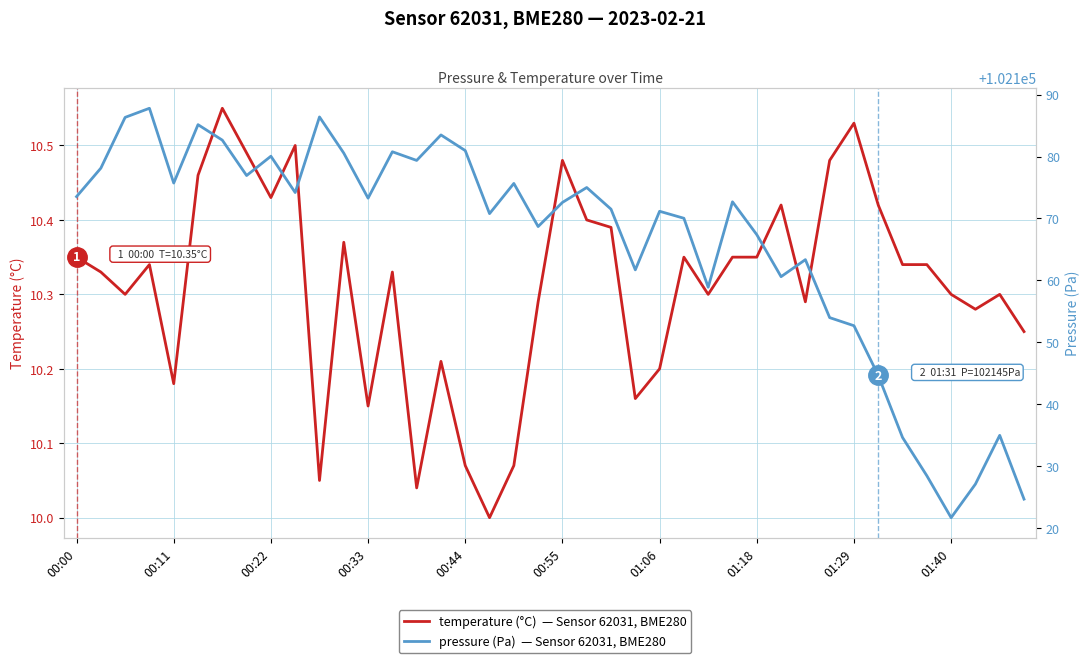

Reading left to right, transcribe all the data shown in this chart.

temperature (°C): 10.3	10.3	10.3	10.3	10.2	10.5	10.6	10.5	10.4	10.5	10.1	10.4	10.2	10.3	10.0	10.2	10.1	10.0	10.1	10.3	10.5	10.4	10.4	10.2	10.2	10.3	10.3	10.3	10.3	10.4	10.3	10.5	10.5	10.4	10.3	10.3	10.3	10.3	10.3	10.2
pressure (Pa): 102173.5	102178.1	102186.3	102187.8	102175.7	102185.2	102182.7	102176.9	102180.1	102174.2	102186.4	102180.6	102173.3	102180.8	102179.4	102183.5	102181.0	102170.8	102175.7	102168.7	102172.6	102175.0	102171.5	102161.7	102171.2	102170.0	102158.9	102172.7	102167.4	102160.6	102163.3	102154.0	102152.7	102144.6	102134.6	102128.4	102121.6	102127.1	102134.9	102124.6